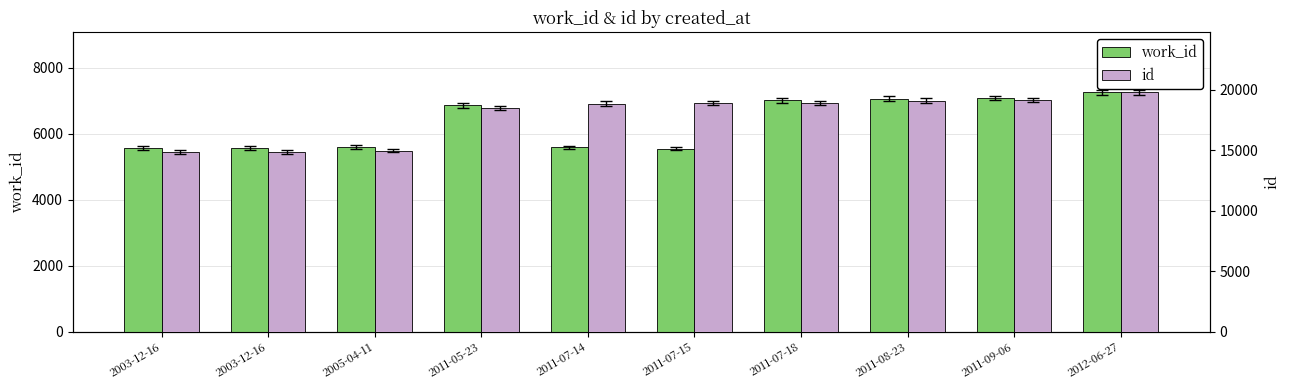

What is the value of the id bar at the 7th from the left?

18903